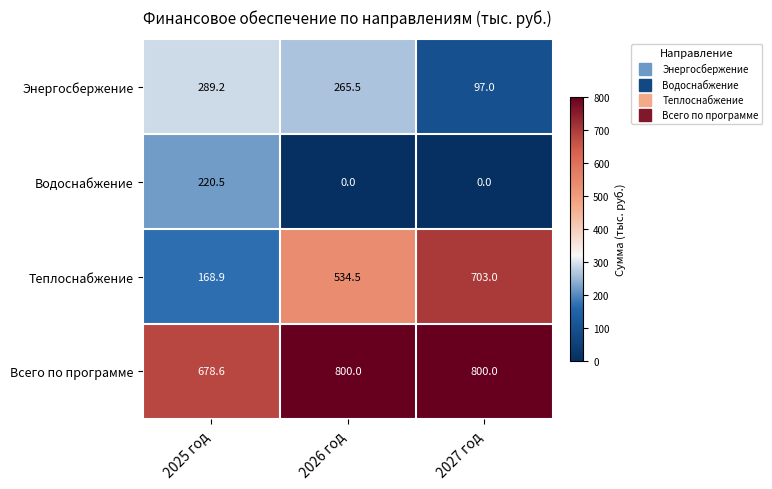

What is the average value of the Теплоснабжение series?

468.8